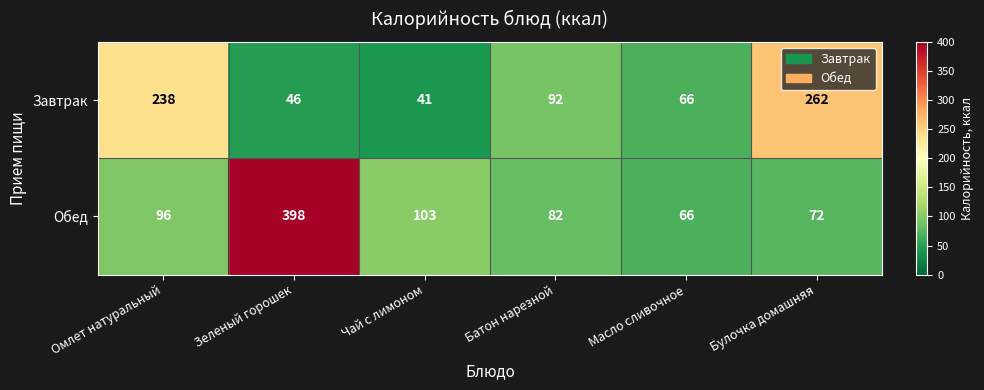

Which series has the largest range (max minus min)?

Обед